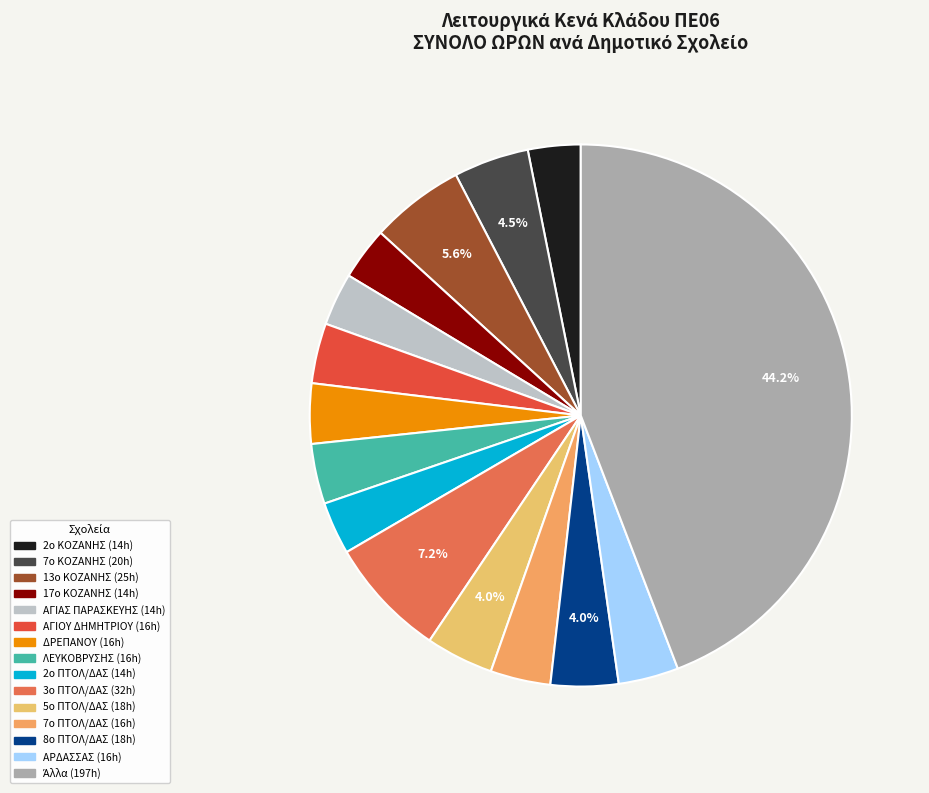

Does any single category account for the majority?

No